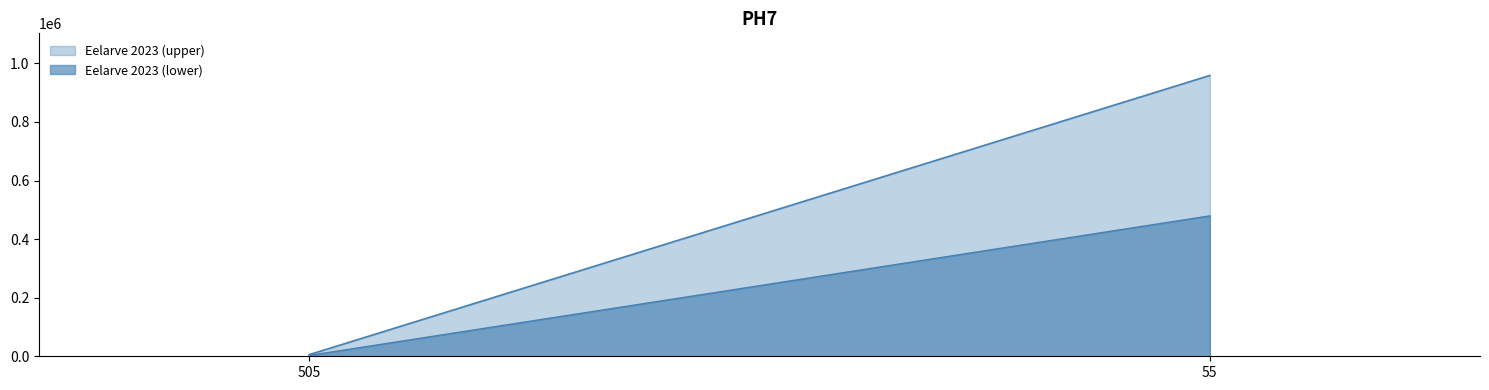

Rank the series by their average value, from lowest to highest.

Eelarve 2023 (lower), Eelarve 2023 (upper)